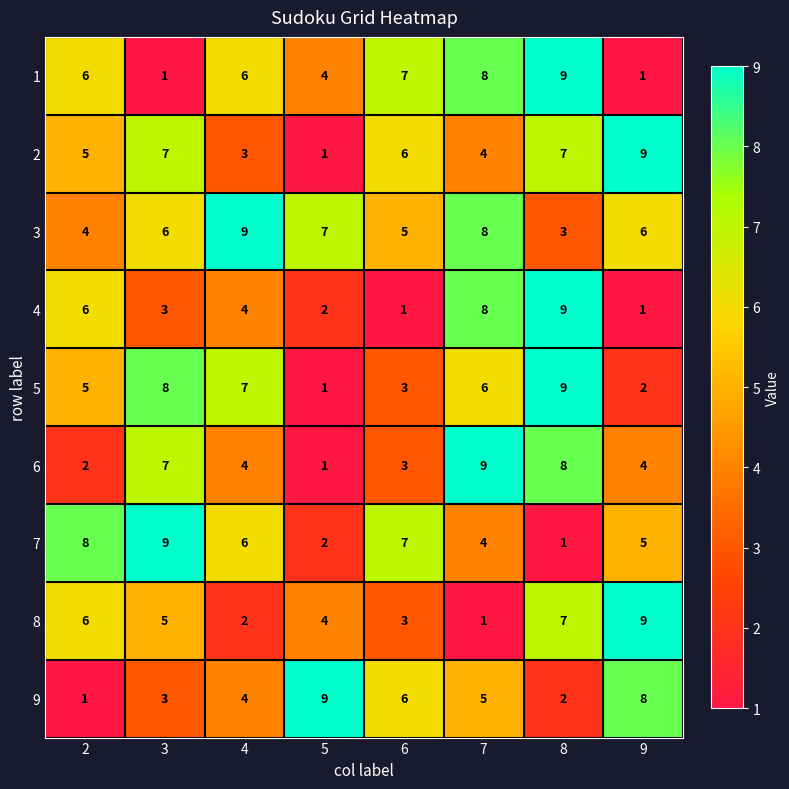

At which category is the sum across all series the highest?

8